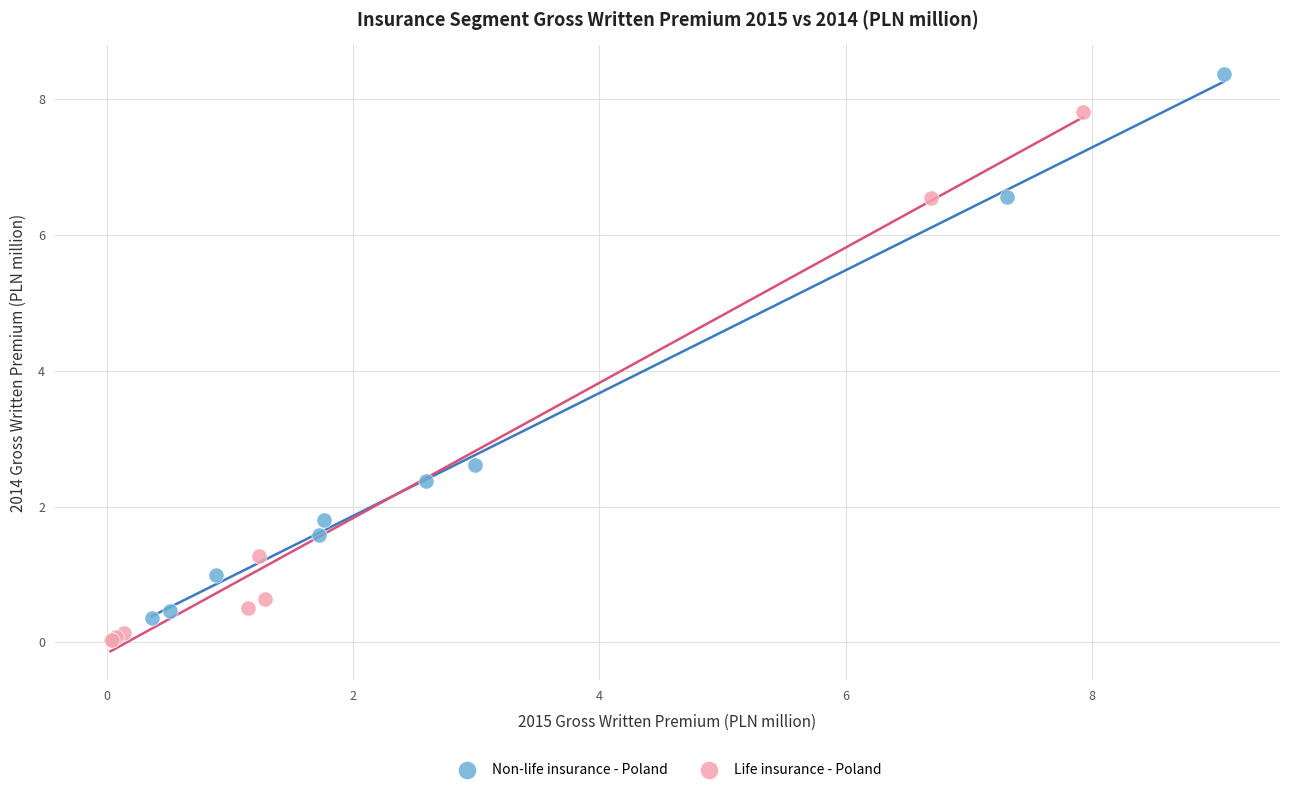

Which series has the widest spread of Y values?

Non-life insurance - Poland